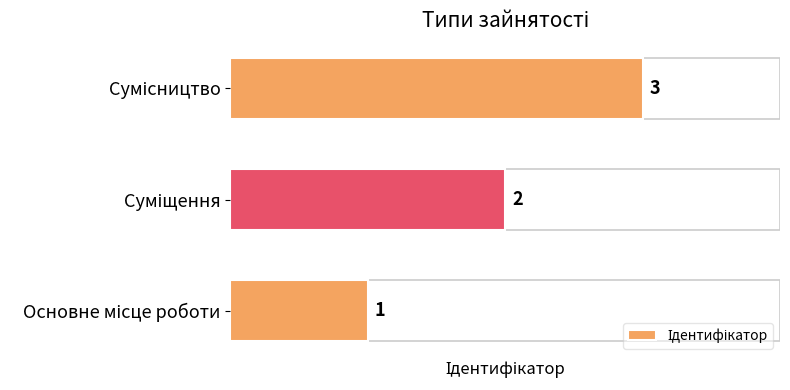

What is the average value?

2